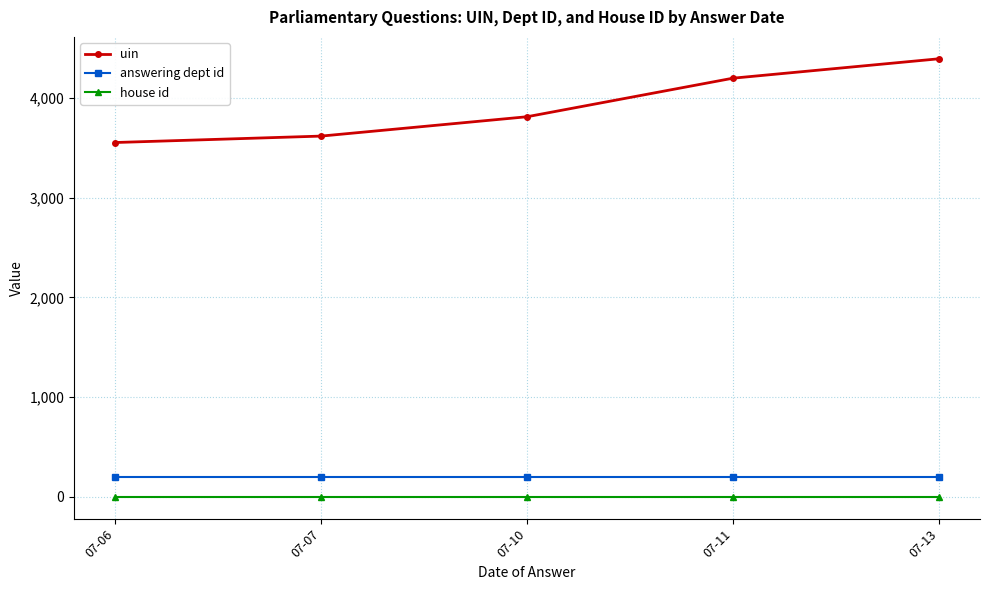

What is the spread (max minus min) of values at 07-06?

3552.5